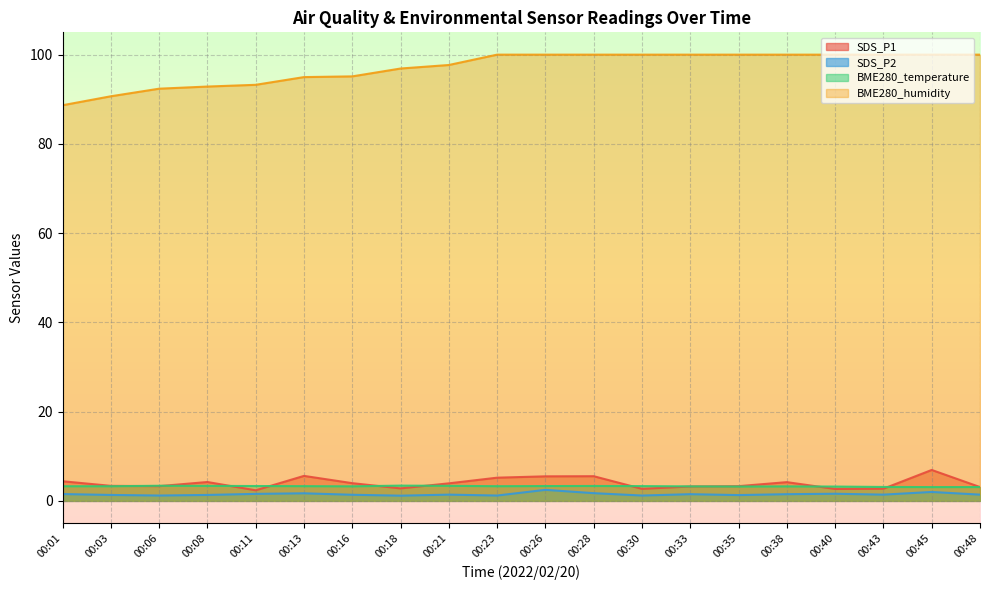

Rank the series by their maximum value, from highest to lowest.

BME280_humidity, SDS_P1, BME280_temperature, SDS_P2